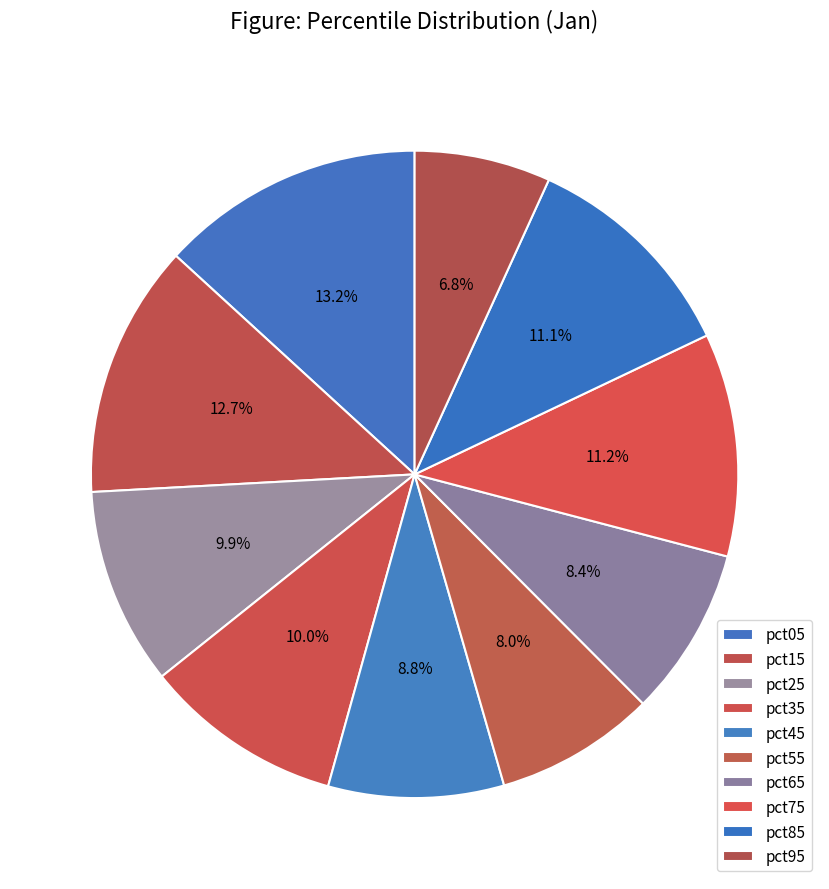

To the nearest percent, what percentage of the pie is pct55?

8%